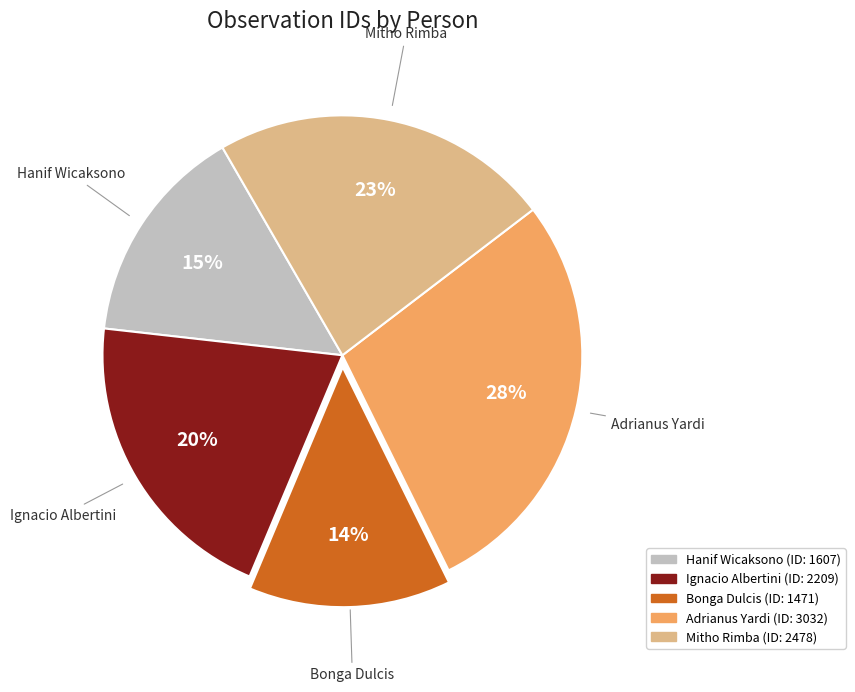

Which category has the smallest portion of the pie?

Bonga Dulcis